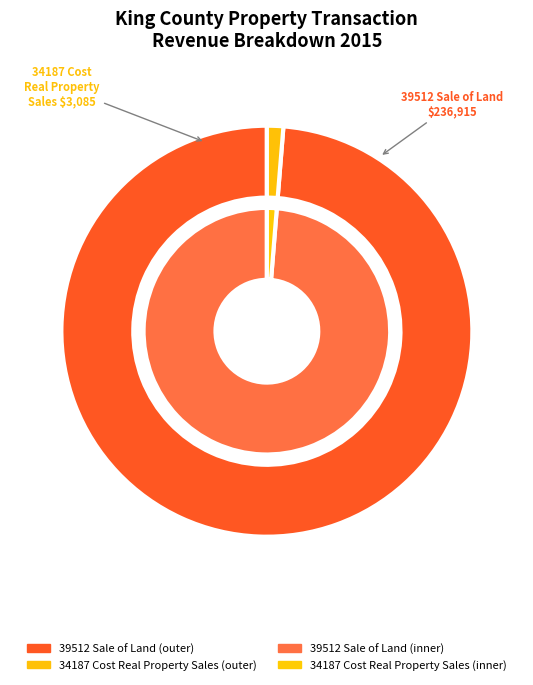

At 34187 Cost Real Property Sales, list the series in order from smallest to largest.

outer, inner